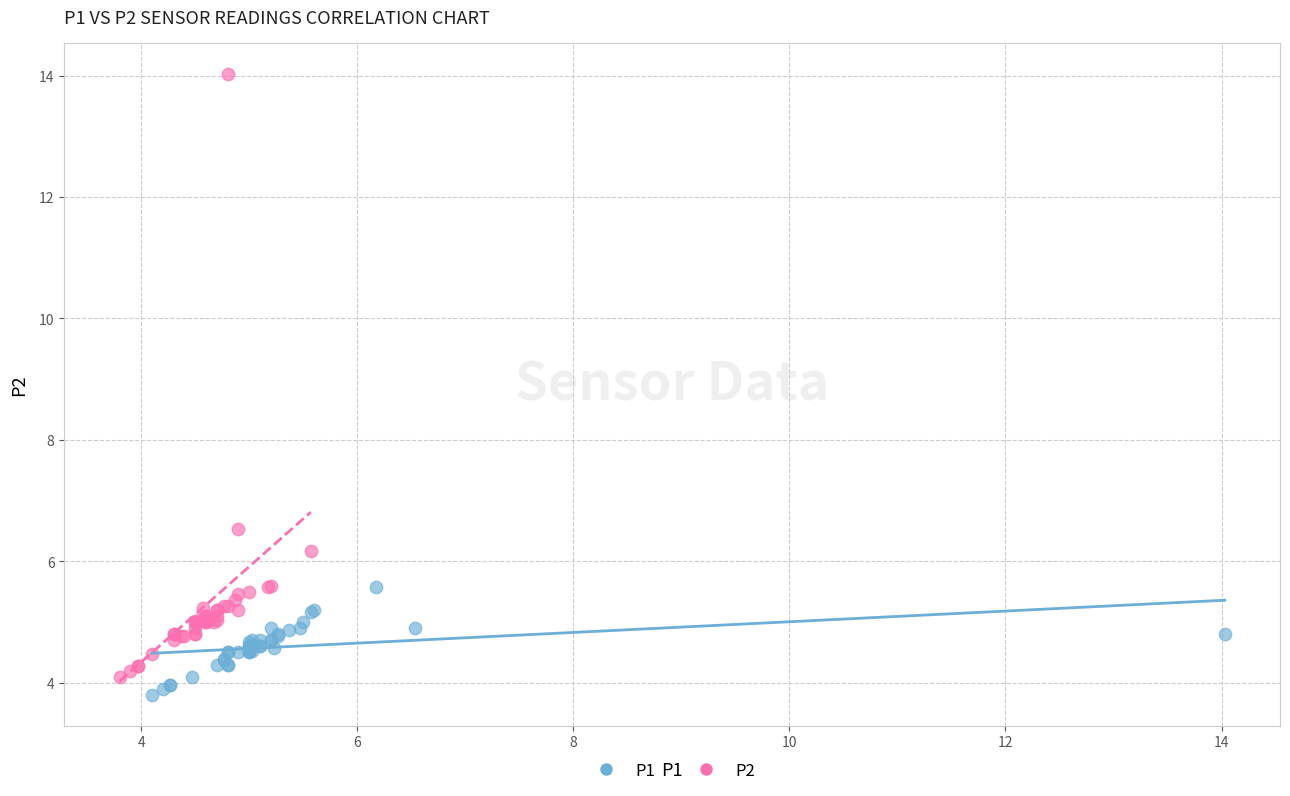

Which series contains the highest Y value?

P2